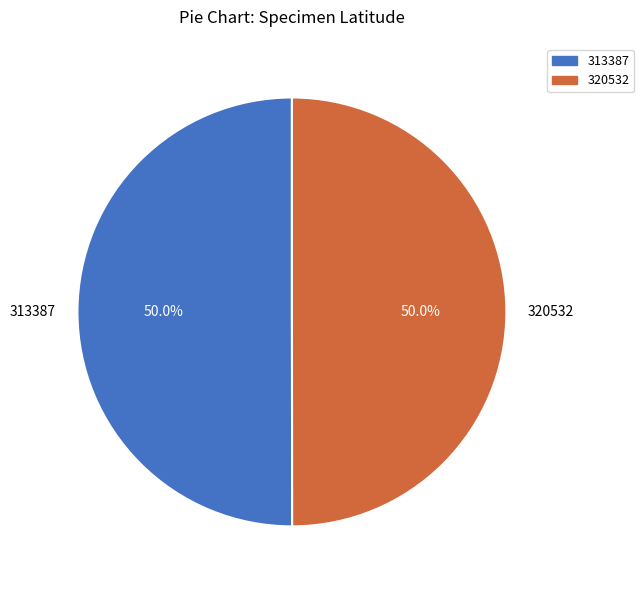

To the nearest percent, what is the combined percentage of 320532 and 313387?

100%